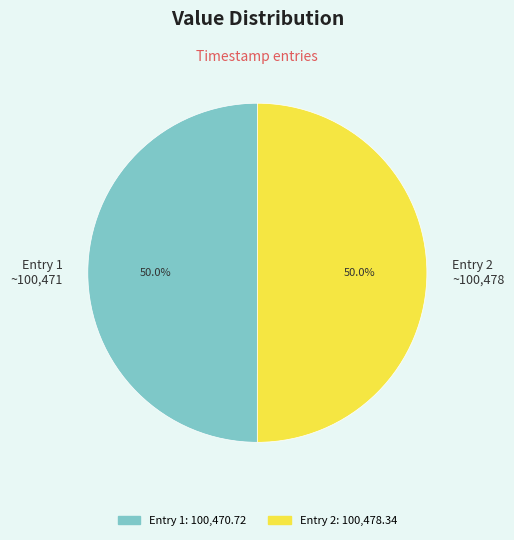

Combined, what portion of the pie is Entry 2 ~100,478 and Entry 1 ~100,471?

100.0%